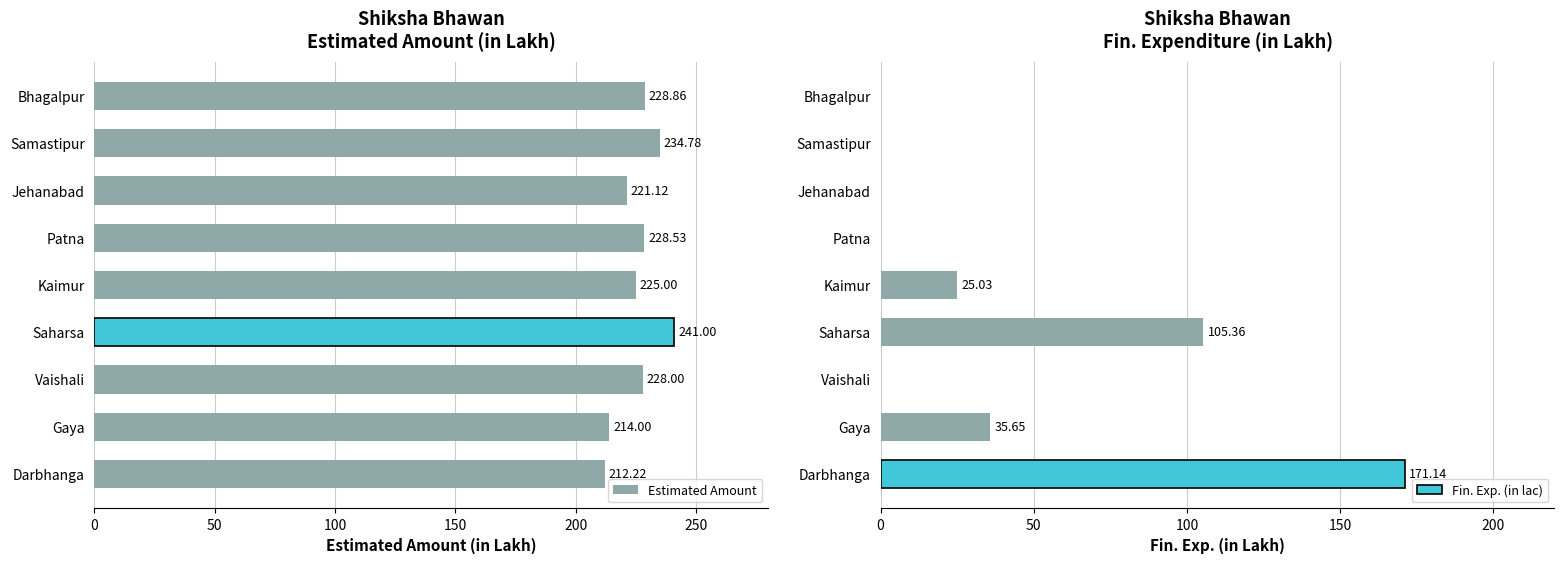

What is the difference between the maximum and minimum values in the Estimated Amount series?

28.8